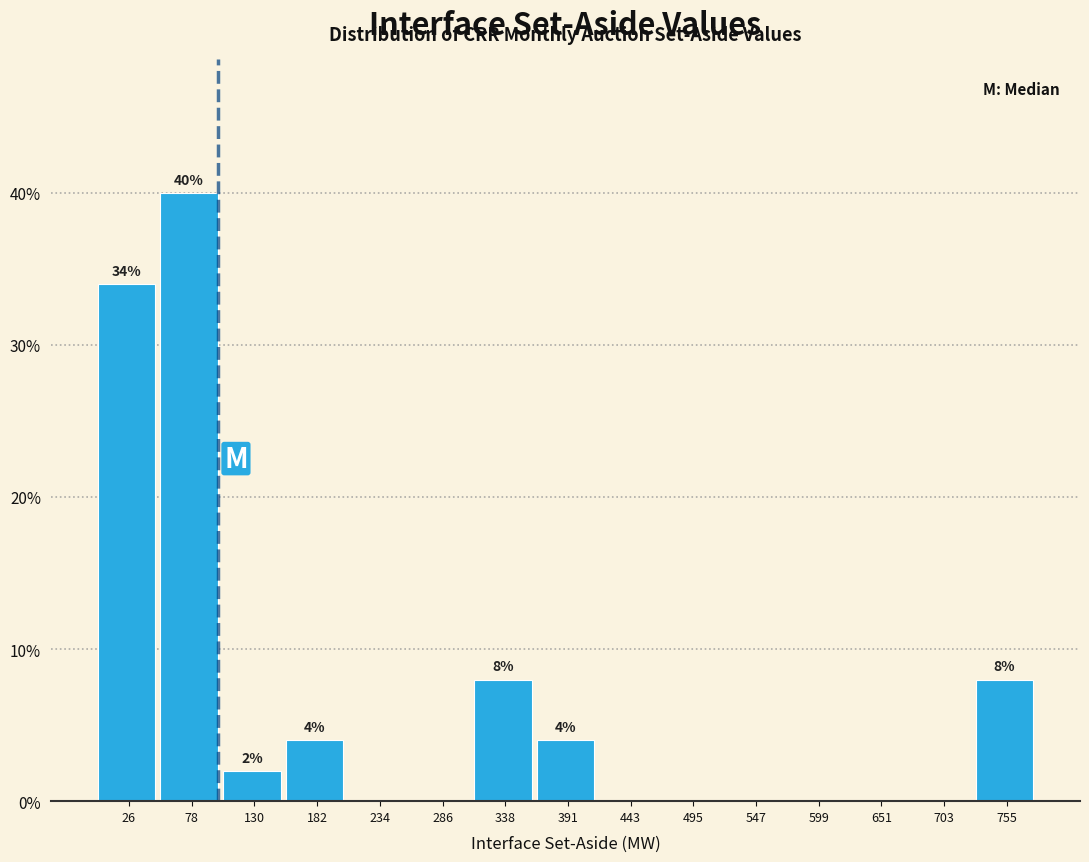

Over which range of the x-axis is the bar tallest?

50 to 100